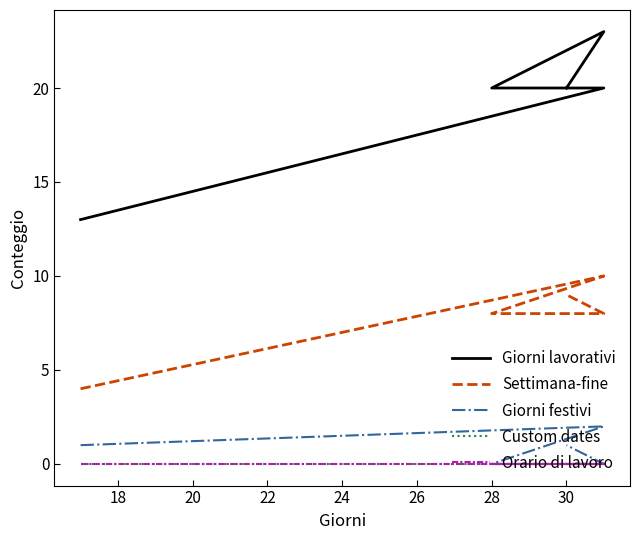

Reading left to right, what are all the values shown in this chart?

Giorni lavorativi: 13	20	20	23	20
Settimana-fine: 4	10	8	8	9
Giorni festivi: 1	2	0	0	1
Custom dates: 0	0	0	0	0
Orario di lavoro: 0	0	0	0	0